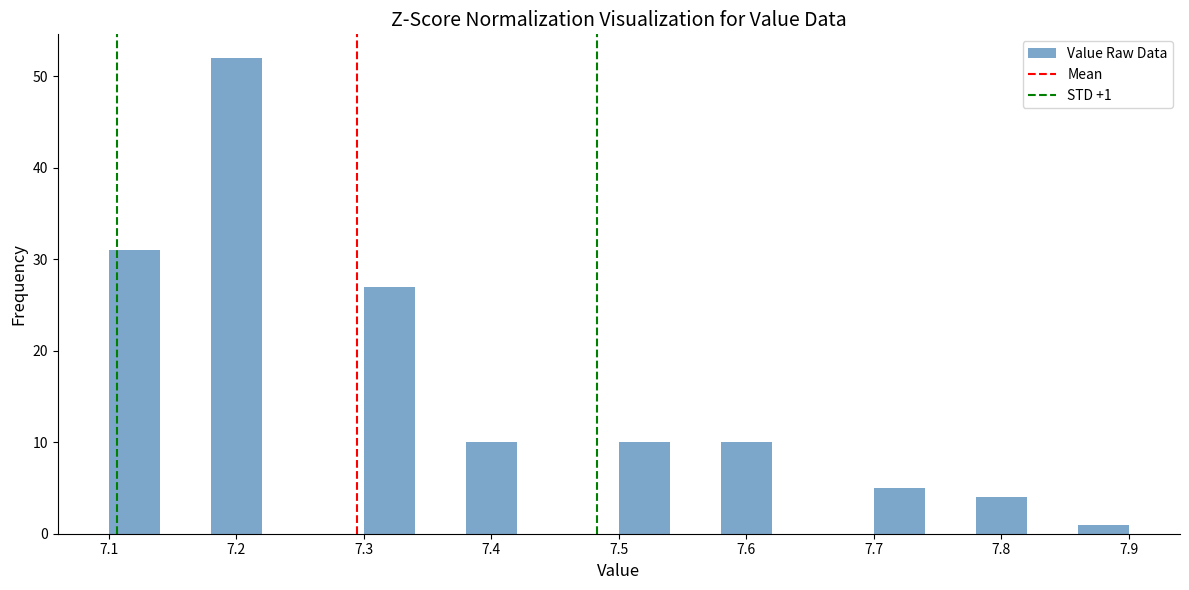

Which range on the x-axis has the tallest bar?

7.18 to 7.22